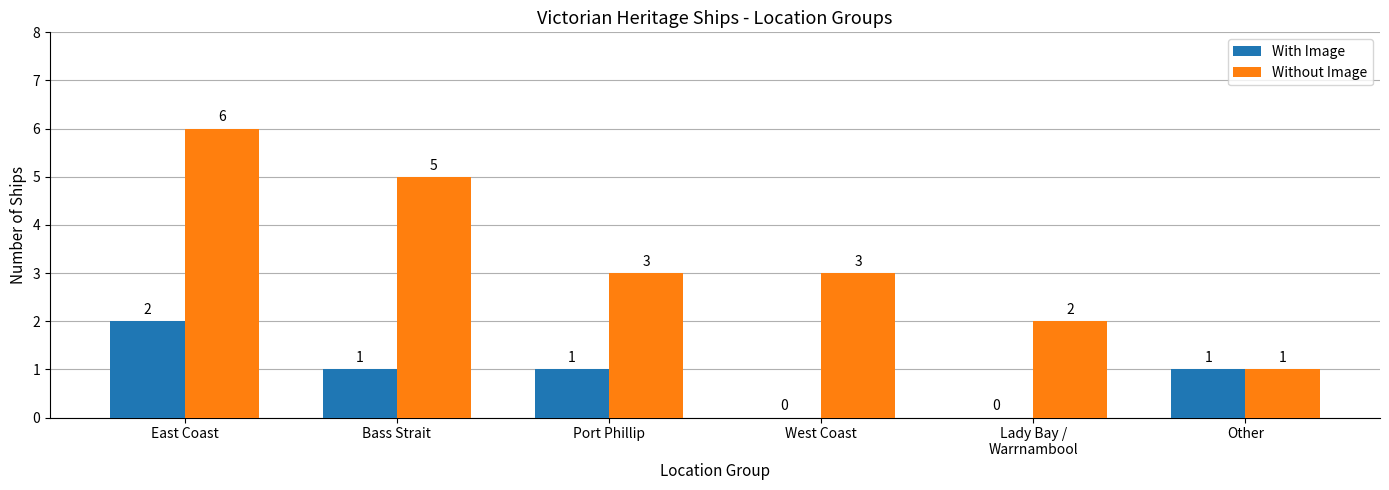

Read the With Image value at East Coast.

2